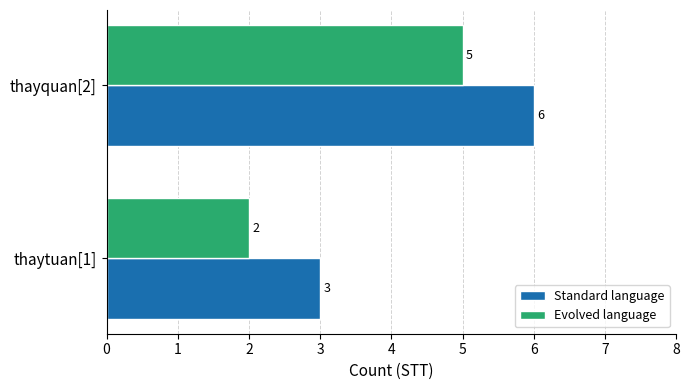

What is the difference between the maximum and minimum values in the Evolved language series?

3